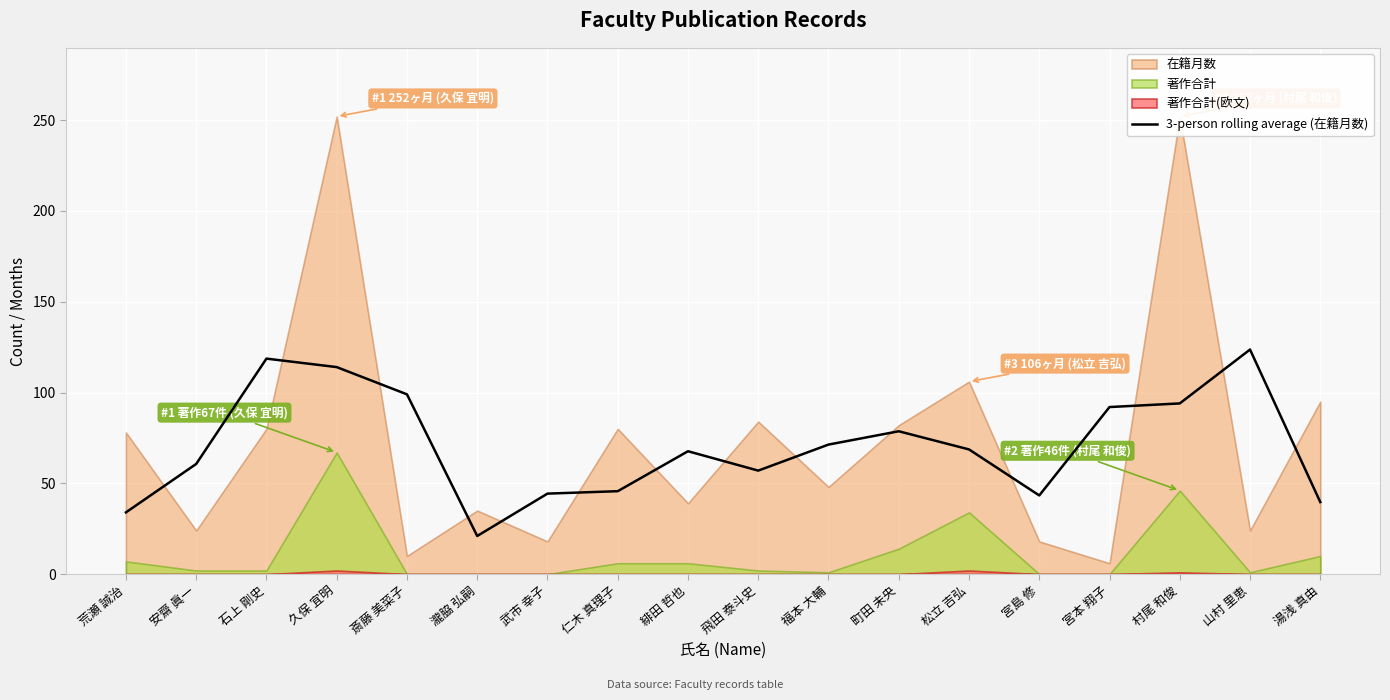

What is the value of the 15th point from the left?

92.0